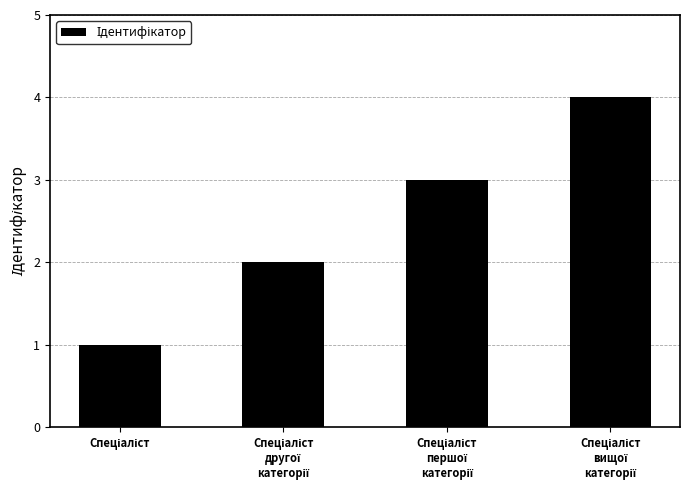

What is the difference between the maximum and minimum values?

3